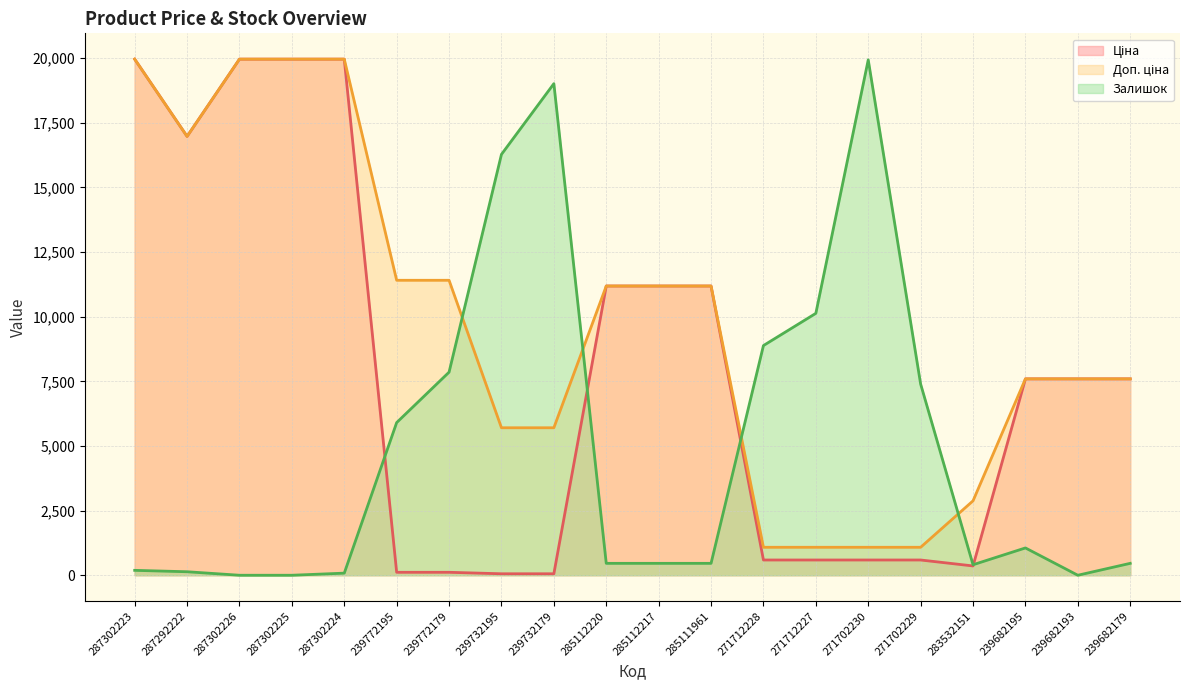

What are all the series names shown in the legend?

Ціна, Доп. ціна, Залишок